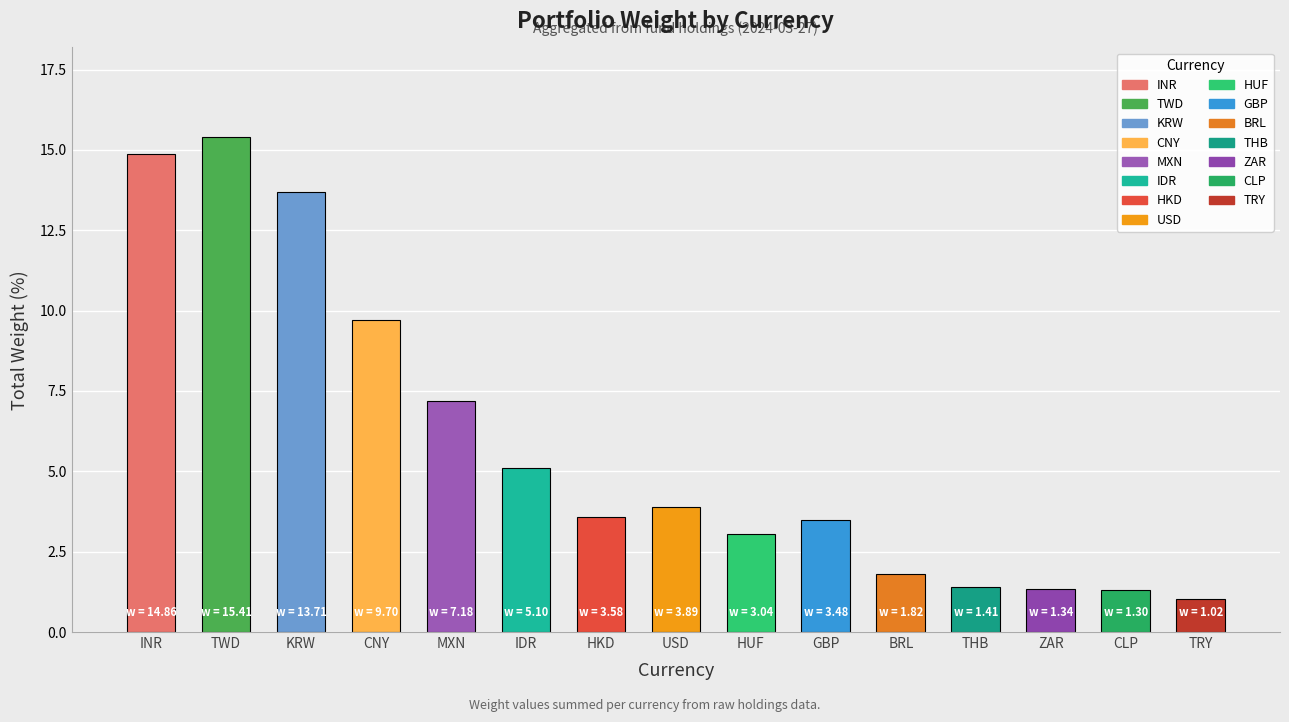

What is the average value?

5.8